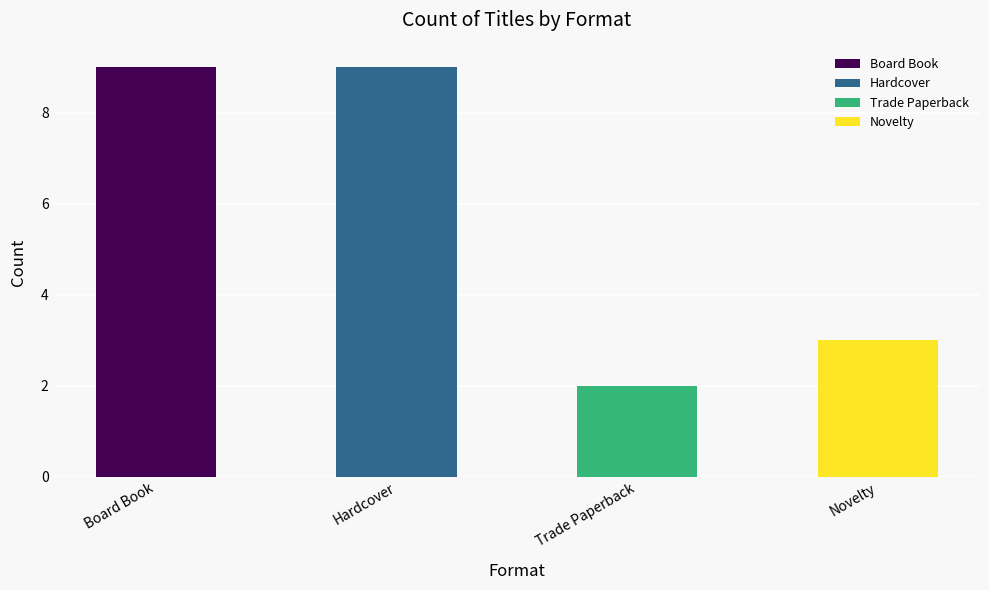

How many categories are shown in the chart?

4